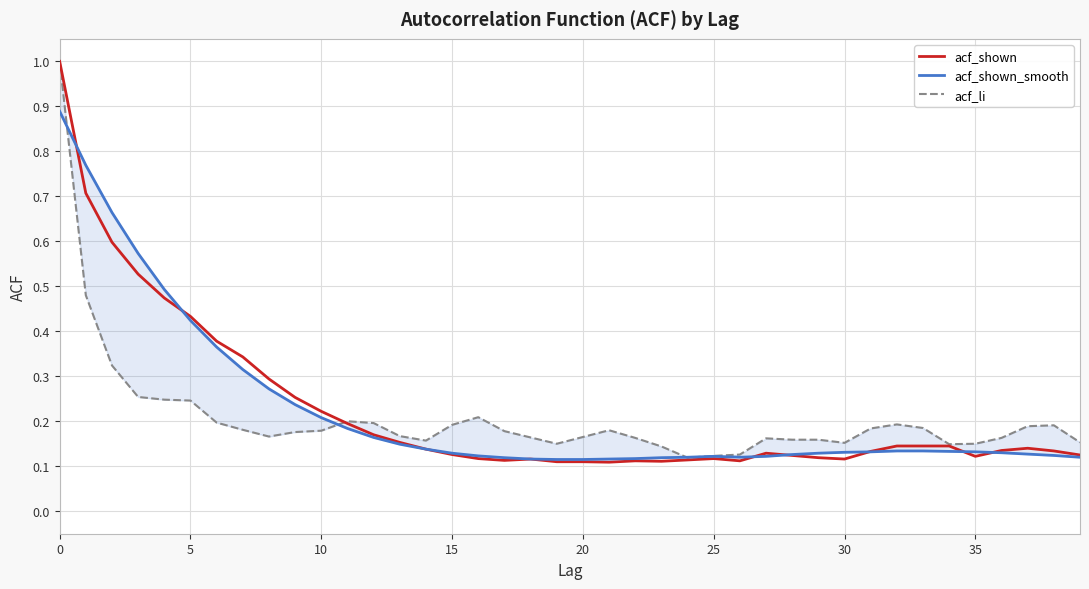

The acf_shown_smooth series shows 0.1 at 18. True or false?

True